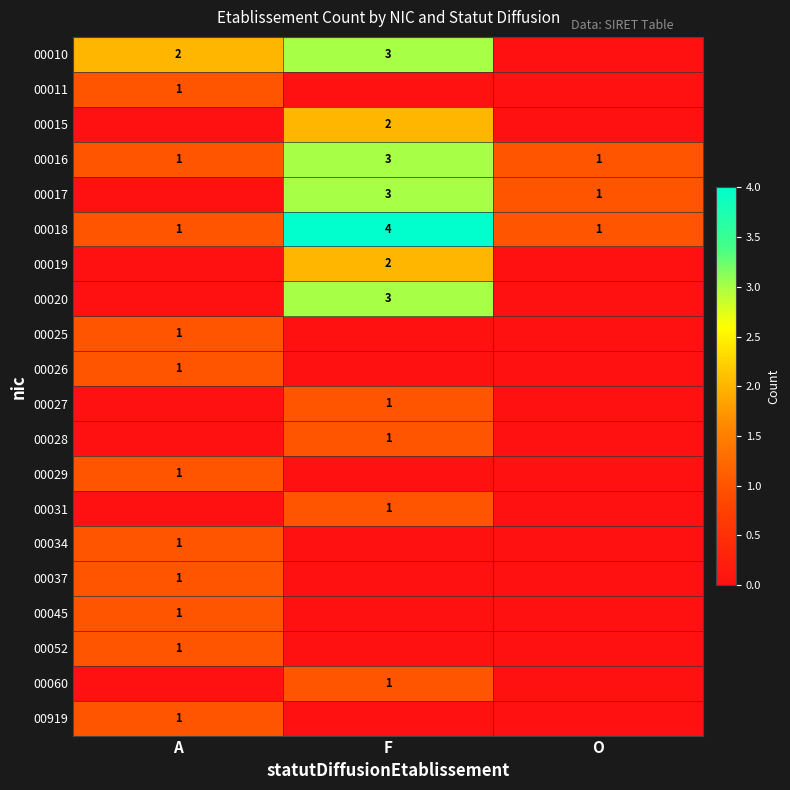

True or false: 00045 has a value of 1 at A.

True